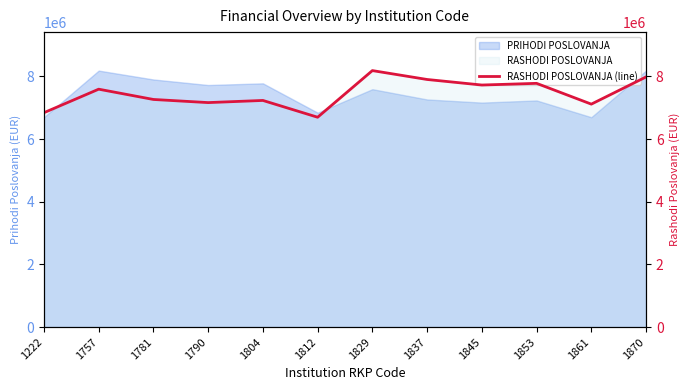

True or false: the data shows 7161570 at 1790.

True